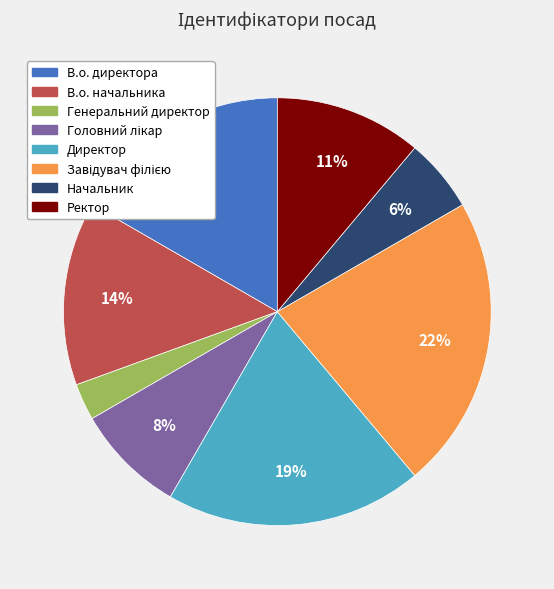

To the nearest percent, what percentage of the pie is Начальник?

6%